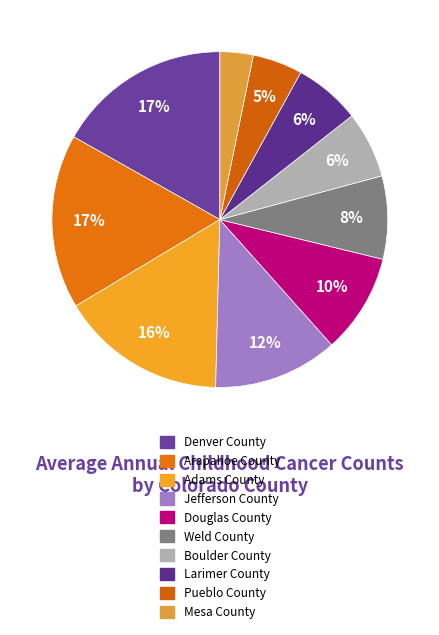

Is it true that Weld County is 1% of the pie?

False